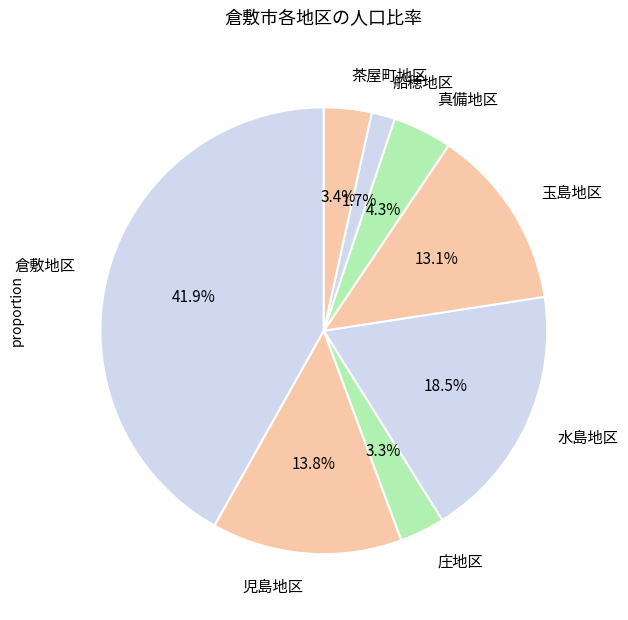

Which category has the smallest portion of the pie?

船穂地区